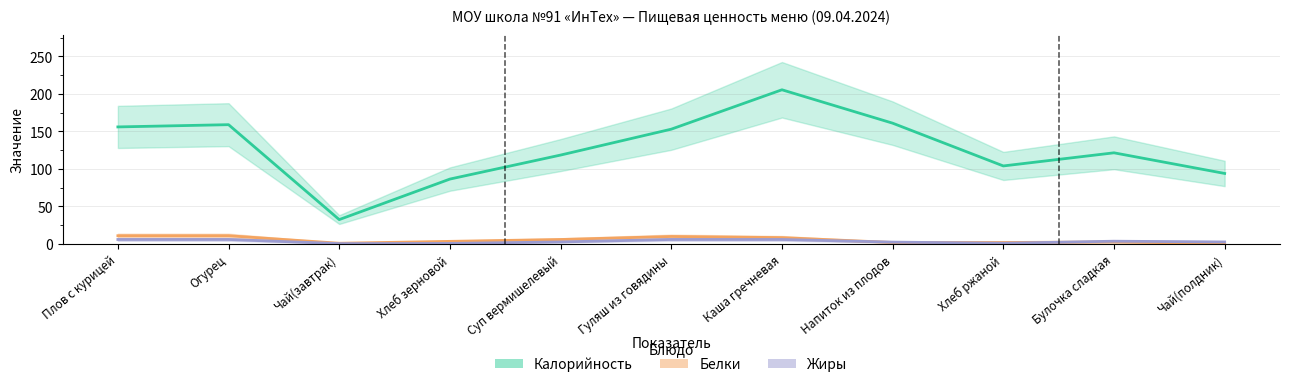

List the labels in order of Жиры (г) value, smallest first.

Чай(завтрак), Хлеб зерновой, Хлеб ржаной, Напиток из плодов, Чай(полдник), Суп вермишелевый, Булочка сладкая, Плов с курицей, Огурец, Гуляш из говядины, Каша гречневая